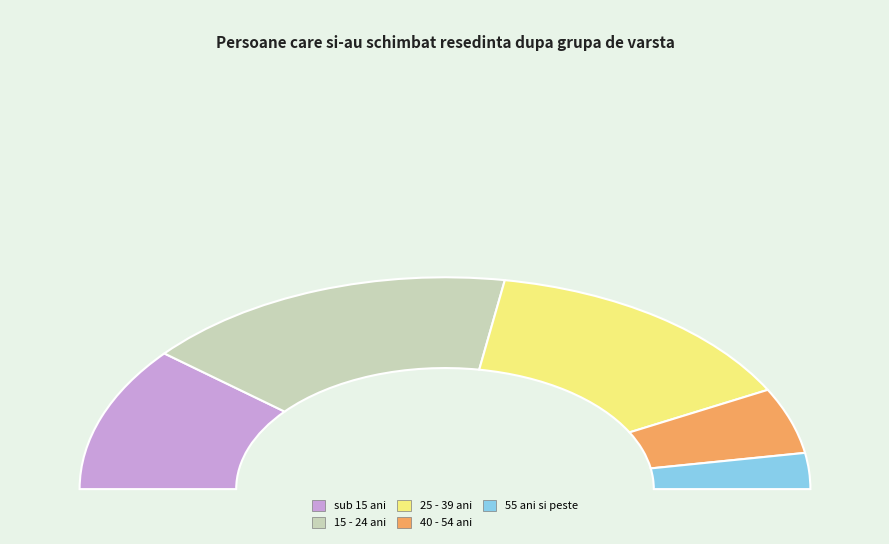

To the nearest percent, what portion does 25 - 39 ani represent?

29%